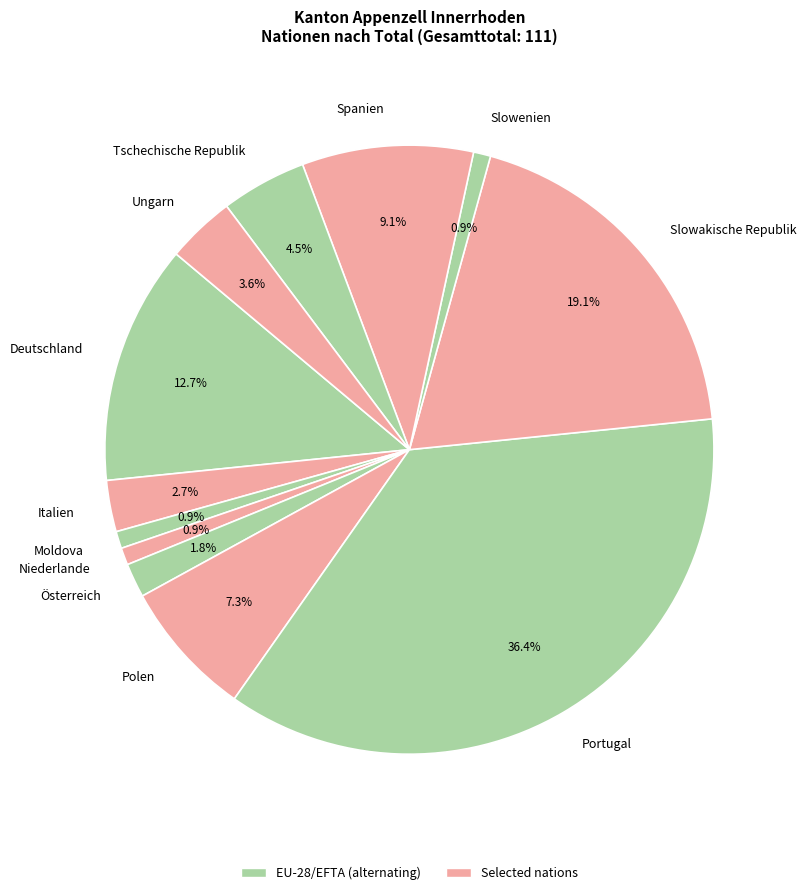

Does any single category account for the majority?

No